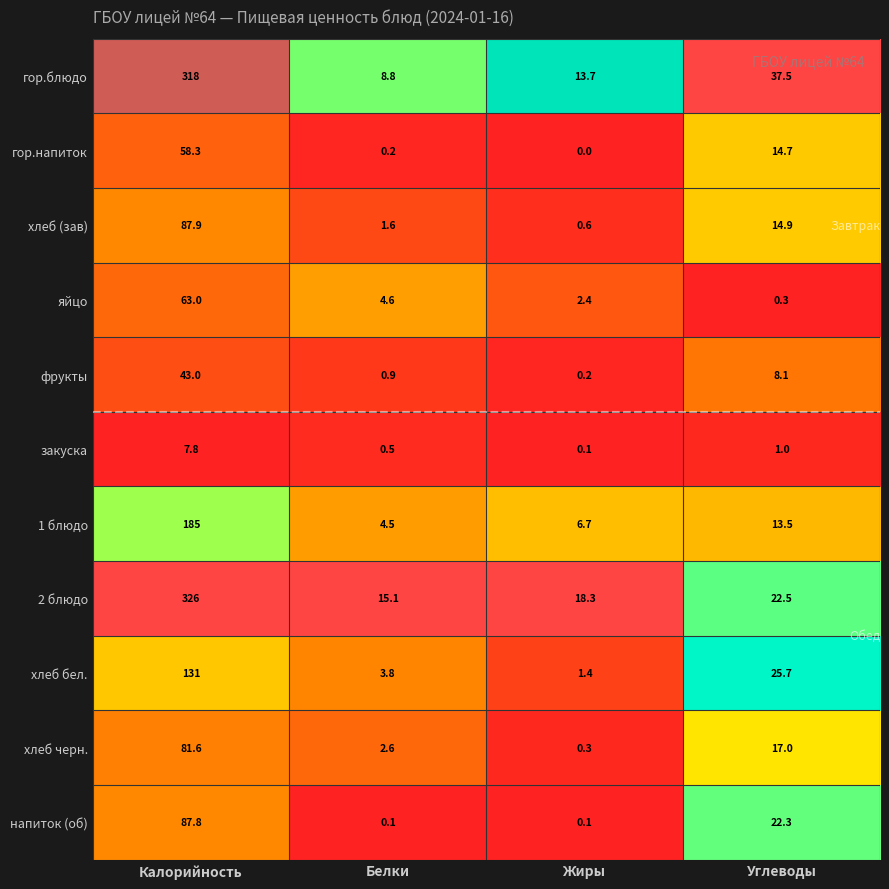

What is the difference between the second highest and minimum values in the гор.блюдо series?

28.7